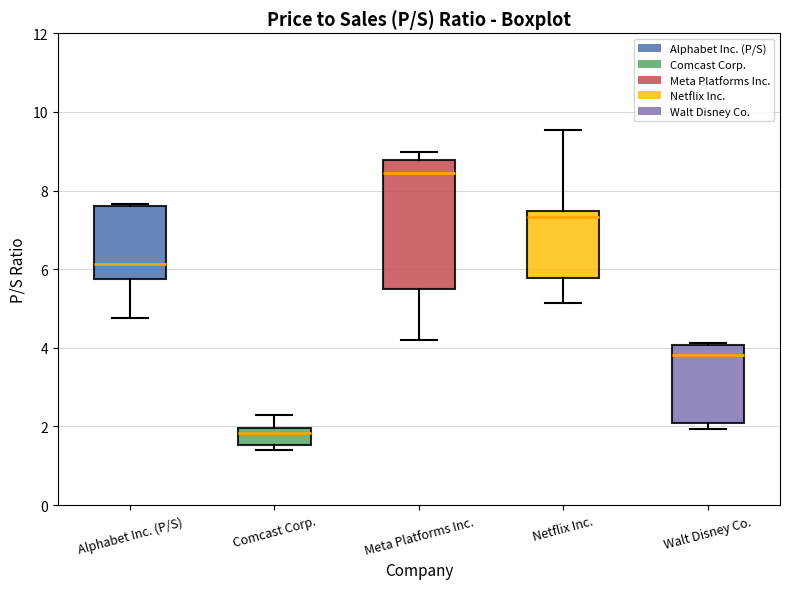

Comparing the boxes themselves (not the whiskers), which one is the tallest?

Meta Platforms Inc.